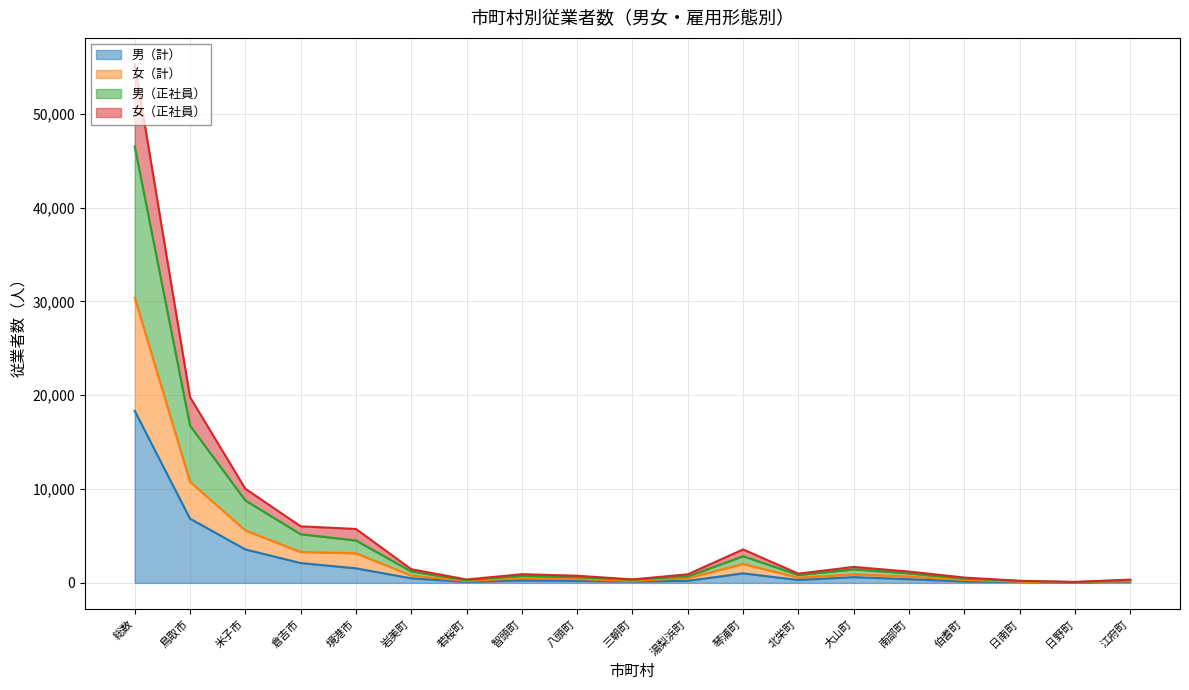

What is the label of the 16th point from the right?

倉吉市